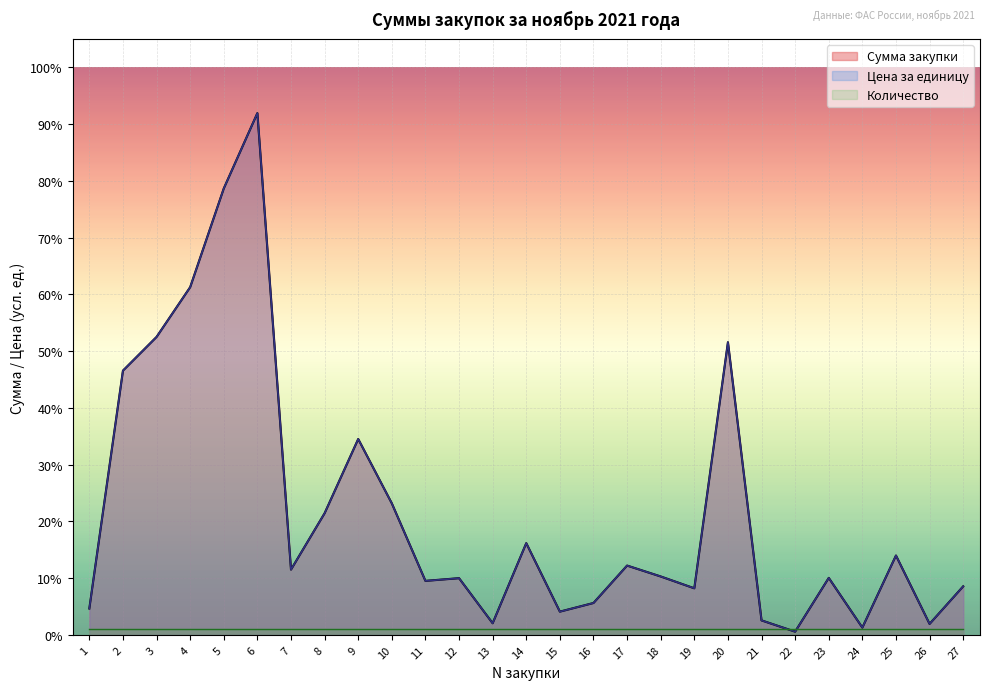

The Сумма закупки series shows 5.0 at 27. True or false?

False